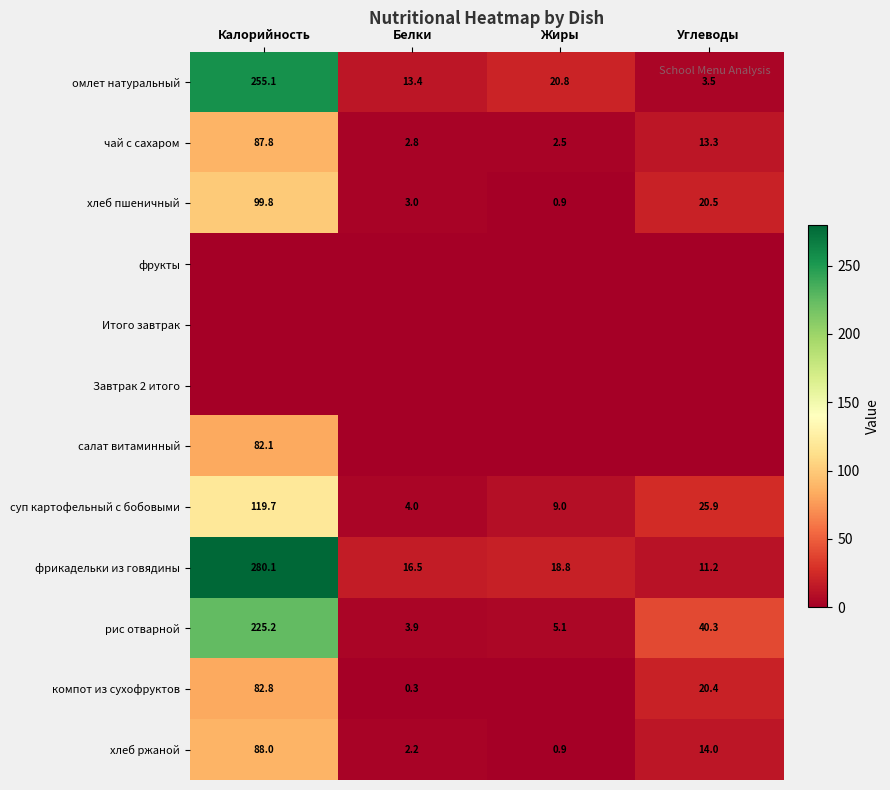

Which label corresponds to the largest value in the chart?

Калорийность